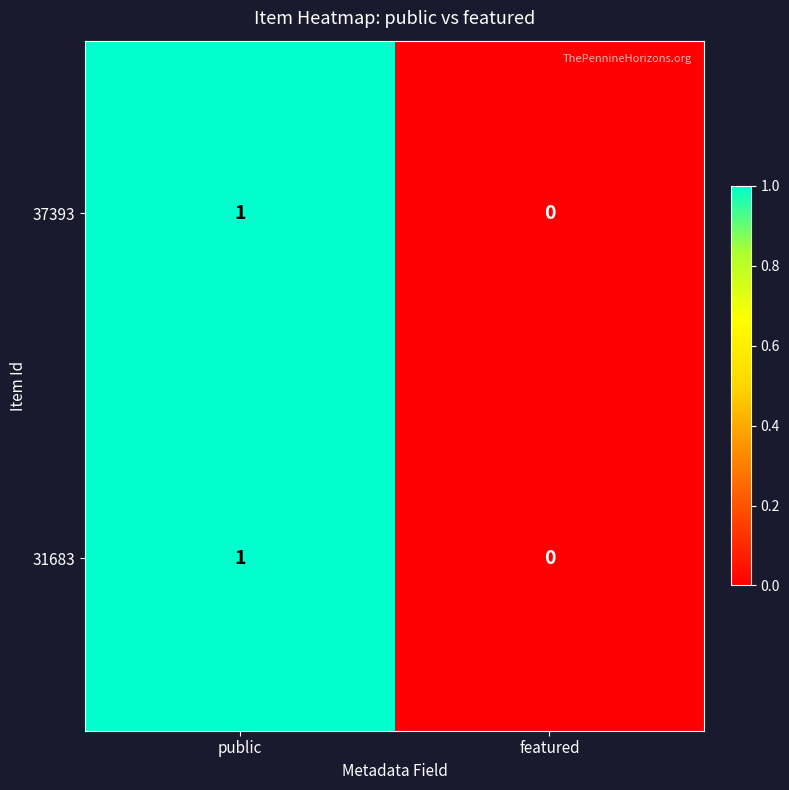

At which category is the sum across all series the highest?

public